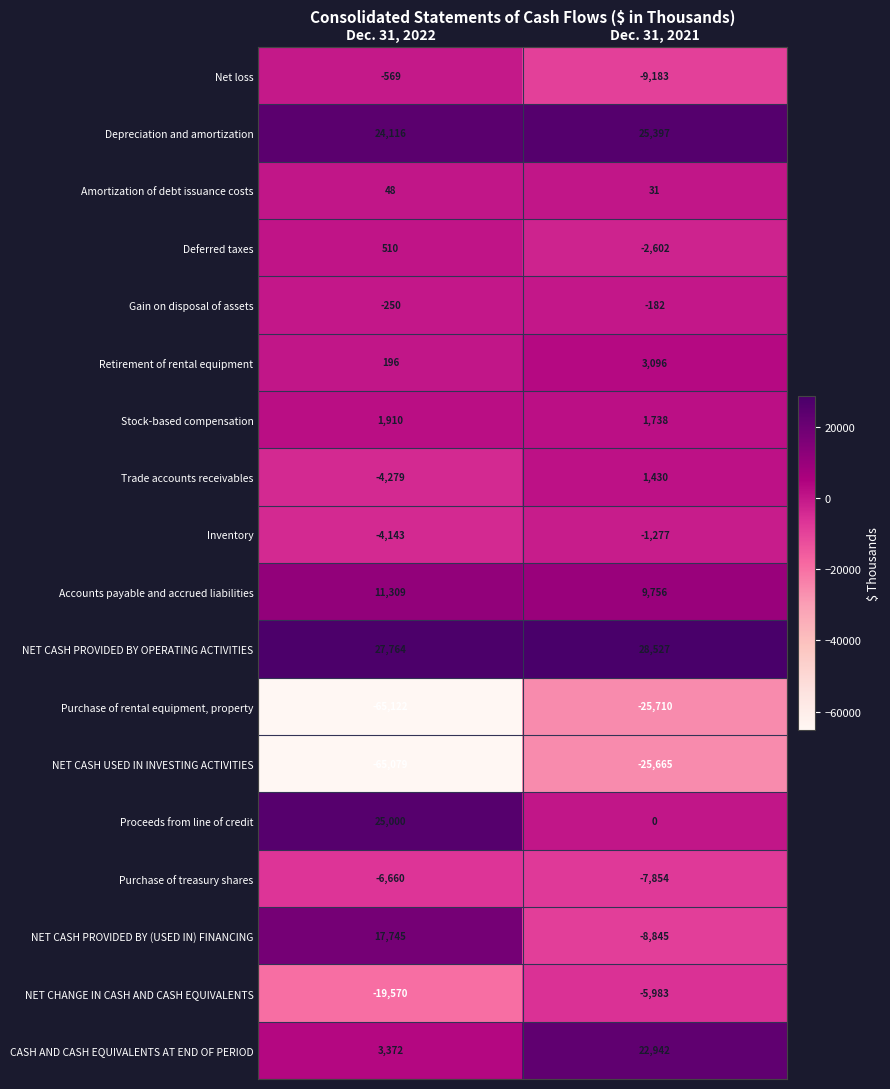

Rank the series at Dec. 31, 2021 from lowest to highest value.

Purchase of rental equipment, property, NET CASH USED IN INVESTING ACTIVITIES, Net loss, NET CASH PROVIDED BY (USED IN) FINANCING, Purchase of treasury shares, NET CHANGE IN CASH AND CASH EQUIVALENTS, Deferred taxes, Inventory, Gain on disposal of assets, Proceeds from line of credit, Amortization of debt issuance costs, Trade accounts receivables, Stock-based compensation, Retirement of rental equipment, Accounts payable and accrued liabilities, CASH AND CASH EQUIVALENTS AT END OF PERIOD, Depreciation and amortization, NET CASH PROVIDED BY OPERATING ACTIVITIES